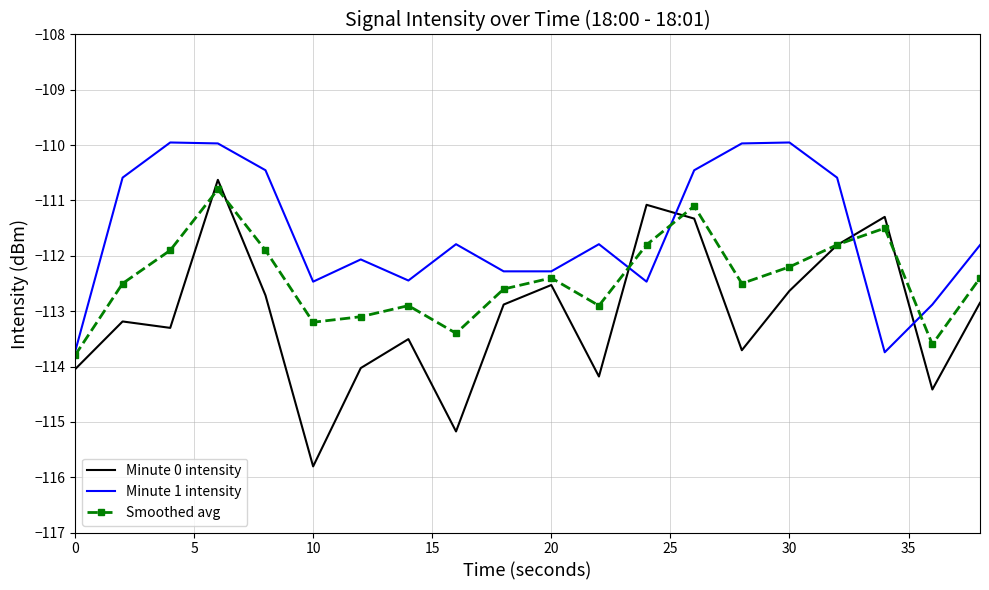

What is the greatest value displayed?

-110.0